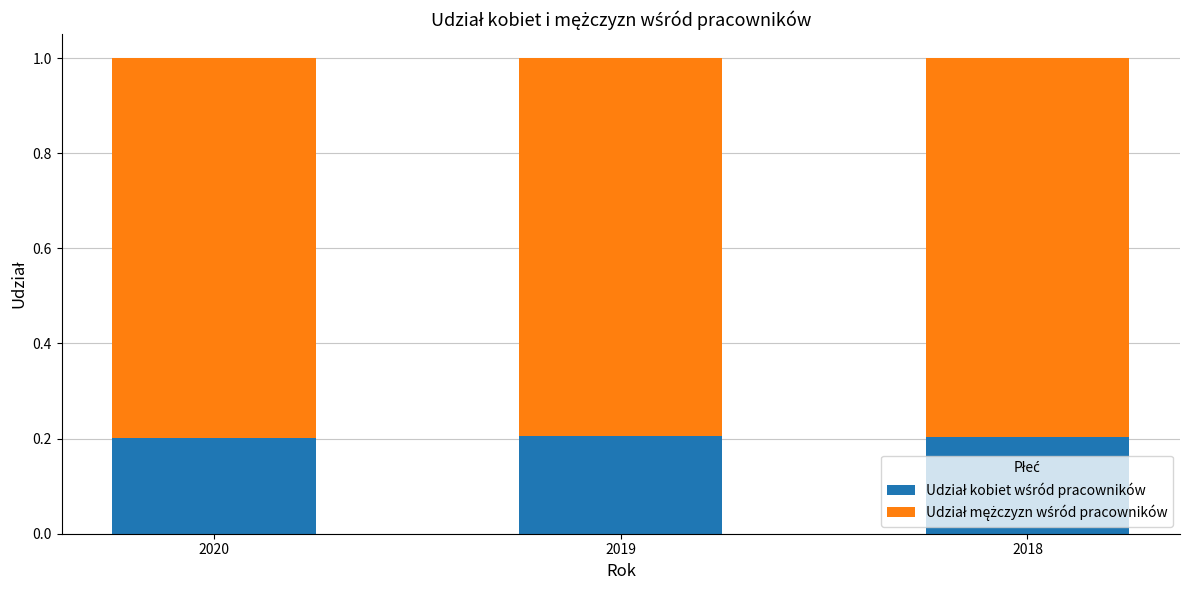

Is it true that Udział mężczyzn wśród pracowników equals 0.8 at 2018?

True